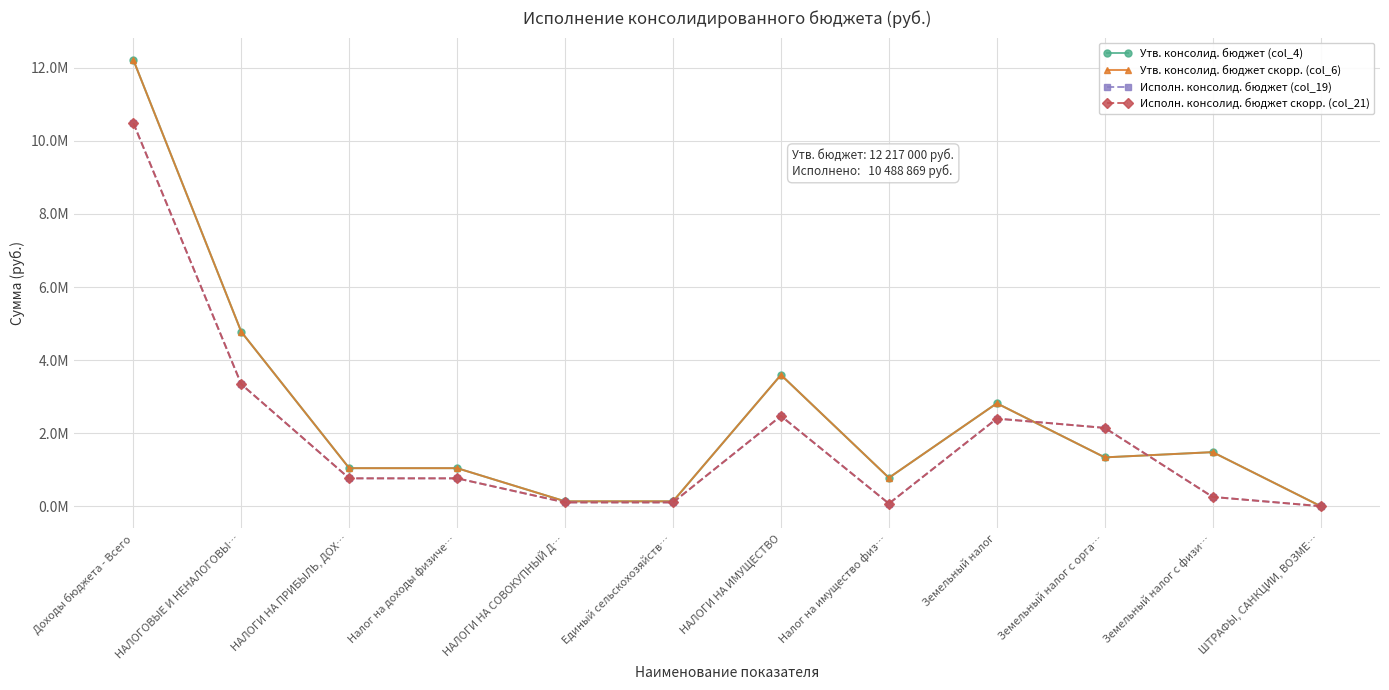

Reading right to left, list all the values displayed in this chart.

Утв. консолид. бюджет (col_4): ШТРАФЫ, САНКЦИИ, ВОЗМЕ…=1700.0	Земельный налог с физи…=1480500.0	Земельный налог с орга…=1337200.0	Земельный налог=2817700.0	Налог на имущество физ…=778100.0	НАЛОГИ НА ИМУЩЕСТВО=3595800.0	Единый сельскохозяйств…=134100.0	НАЛОГИ НА СОВОКУПНЫЙ Д…=134100.0	Налог на доходы физиче…=1041600.0	НАЛОГИ НА ПРИБЫЛЬ, ДОХ…=1041600.0	НАЛОГОВЫЕ И НЕНАЛОГОВЫ…=4773200.0	Доходы бюджета - Всего=12217000.0
Утв. консолид. бюджет скорр. (col_6): ШТРАФЫ, САНКЦИИ, ВОЗМЕ…=1700.0	Земельный налог с физи…=1480500.0	Земельный налог с орга…=1337200.0	Земельный налог=2817700.0	Налог на имущество физ…=778100.0	НАЛОГИ НА ИМУЩЕСТВО=3595800.0	Единый сельскохозяйств…=134100.0	НАЛОГИ НА СОВОКУПНЫЙ Д…=134100.0	Налог на доходы физиче…=1041600.0	НАЛОГИ НА ПРИБЫЛЬ, ДОХ…=1041600.0	НАЛОГОВЫЕ И НЕНАЛОГОВЫ…=4773200.0	Доходы бюджета - Всего=12217000.0
Исполн. консолид. бюджет (col_19): ШТРАФЫ, САНКЦИИ, ВОЗМЕ…=1400.0	Земельный налог с физи…=253839.5	Земельный налог с орга…=2144638.3	Земельный налог=2398477.9	Налог на имущество физ…=71873.4	НАЛОГИ НА ИМУЩЕСТВО=2470351.3	Единый сельскохозяйств…=104594.8	НАЛОГИ НА СОВОКУПНЫЙ Д…=104594.8	Налог на доходы физиче…=763062.0	НАЛОГИ НА ПРИБЫЛЬ, ДОХ…=763062.0	НАЛОГОВЫЕ И НЕНАЛОГОВЫ…=3339408.1	Доходы бюджета - Всего=10488868.6
Исполн. консолид. бюджет скорр. (col_21): ШТРАФЫ, САНКЦИИ, ВОЗМЕ…=1400.0	Земельный налог с физи…=253839.5	Земельный налог с орга…=2144638.3	Земельный налог=2398477.9	Налог на имущество физ…=71873.4	НАЛОГИ НА ИМУЩЕСТВО=2470351.3	Единый сельскохозяйств…=104594.8	НАЛОГИ НА СОВОКУПНЫЙ Д…=104594.8	Налог на доходы физиче…=763062.0	НАЛОГИ НА ПРИБЫЛЬ, ДОХ…=763062.0	НАЛОГОВЫЕ И НЕНАЛОГОВЫ…=3339408.1	Доходы бюджета - Всего=10488868.6